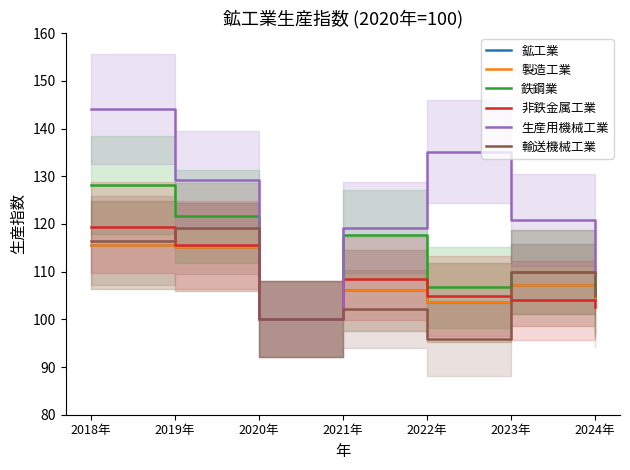

True or false: 製造工業 and 鉱工業 intersect in this chart.

False